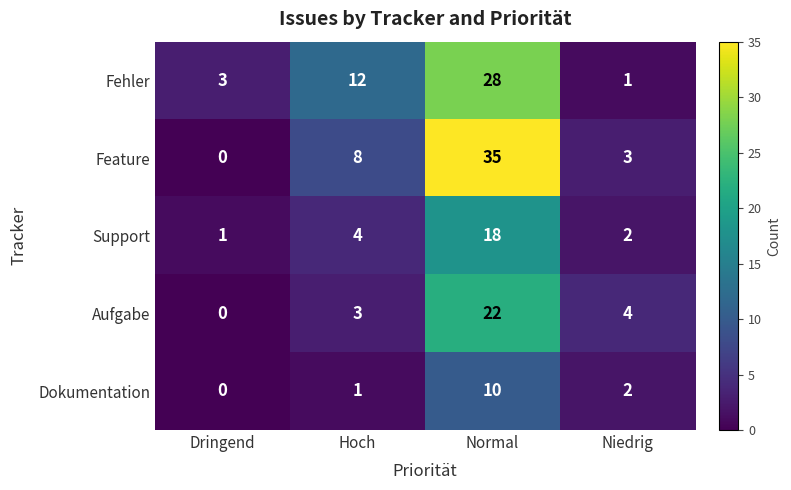

At which category is the sum across all series the highest?

Normal